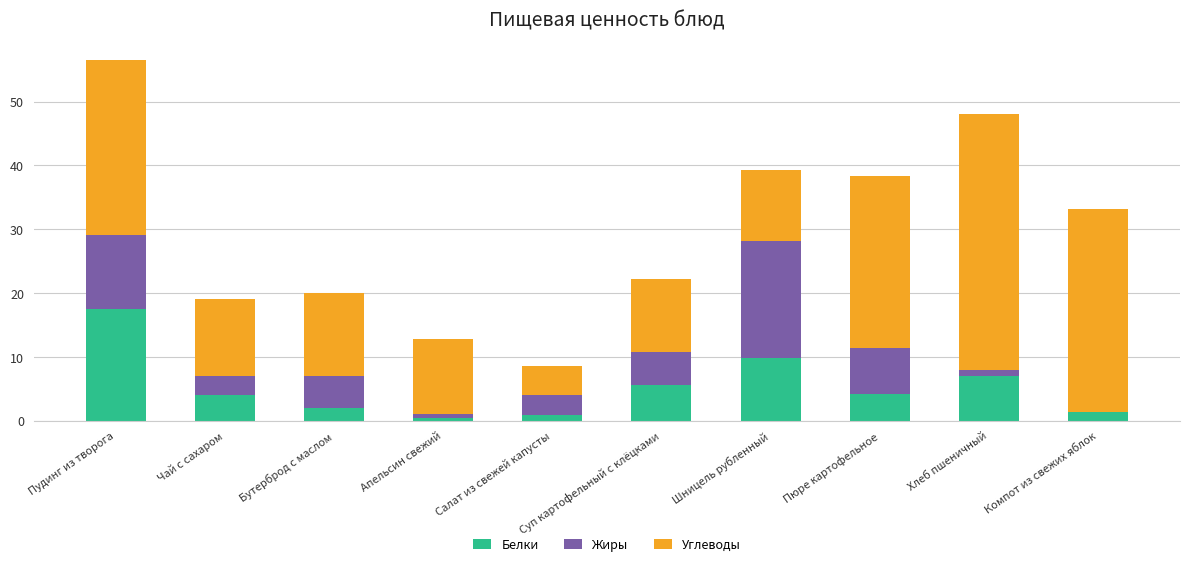

At which category is the sum across all series the highest?

Пудинг из творога